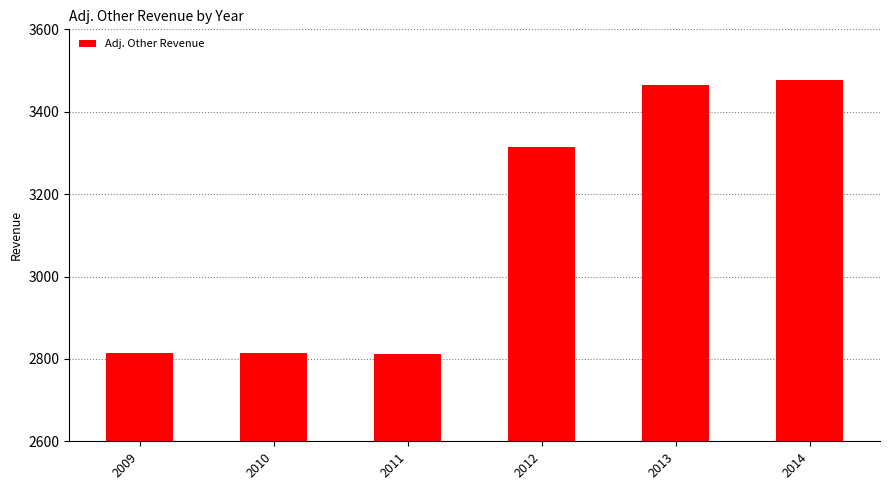

How many values exceed 3314?

3